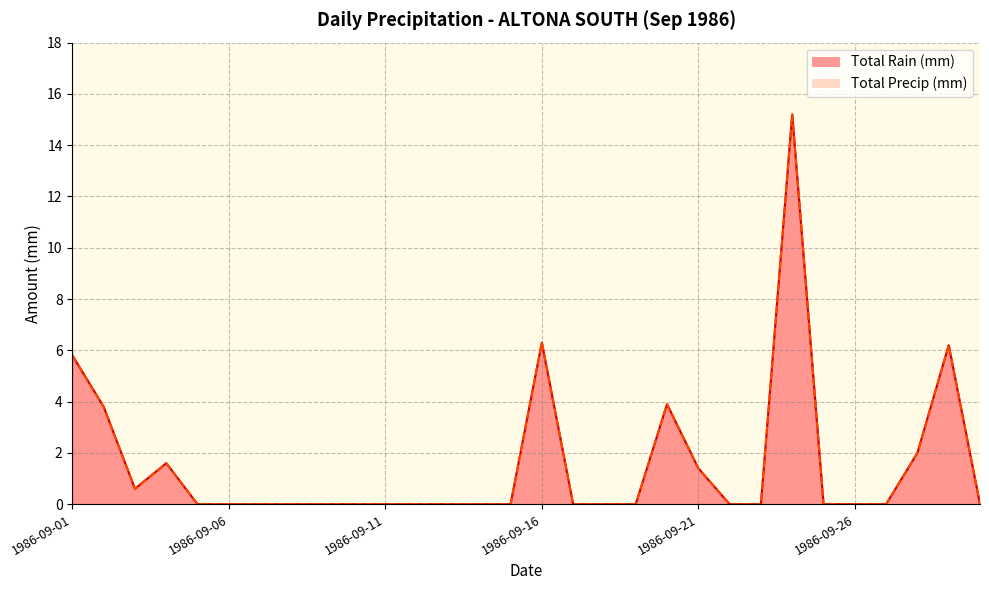

At which category does Total Precip (mm) reach its first local valley?

1986-09-03